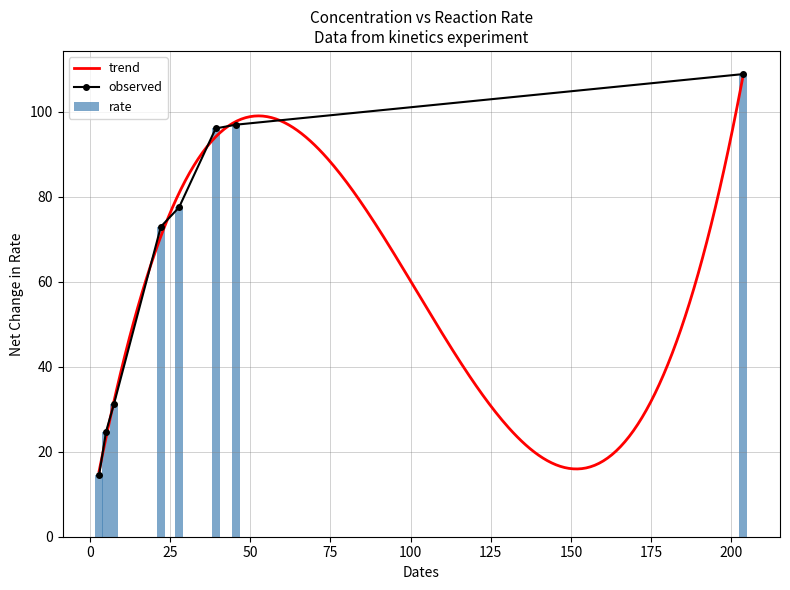

What is the difference between the maximum and second lowest values?

84.1